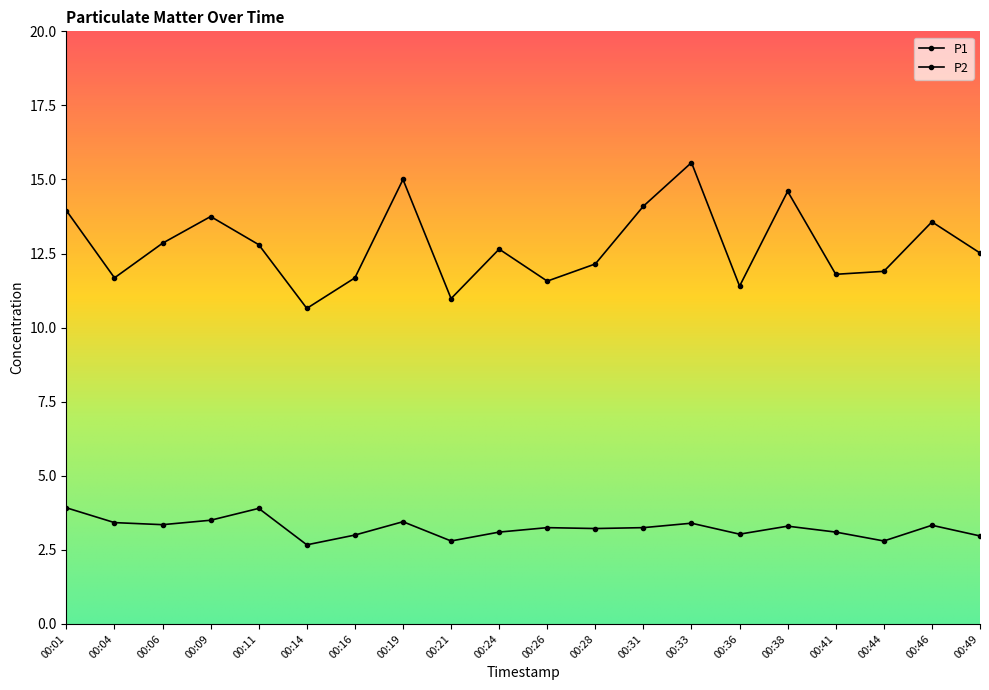

What is the value of the P2 point at the 18th from the left?

2.8